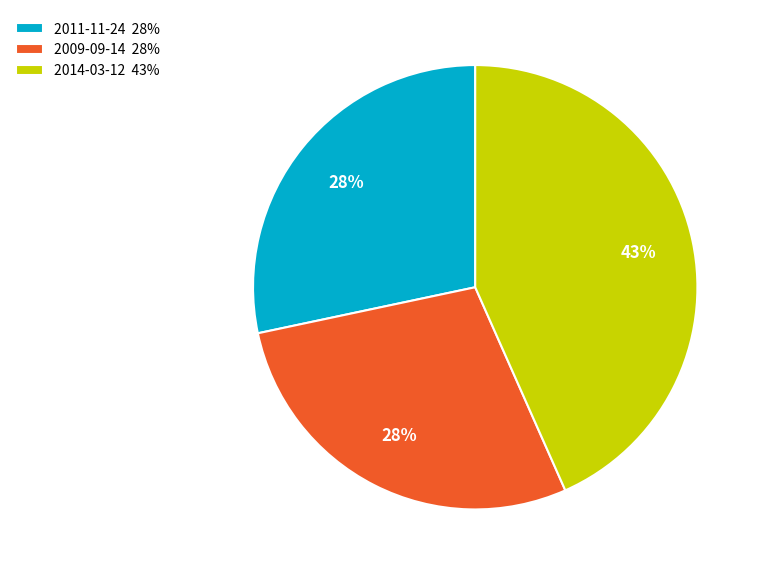

How many segments does this pie chart have?

3